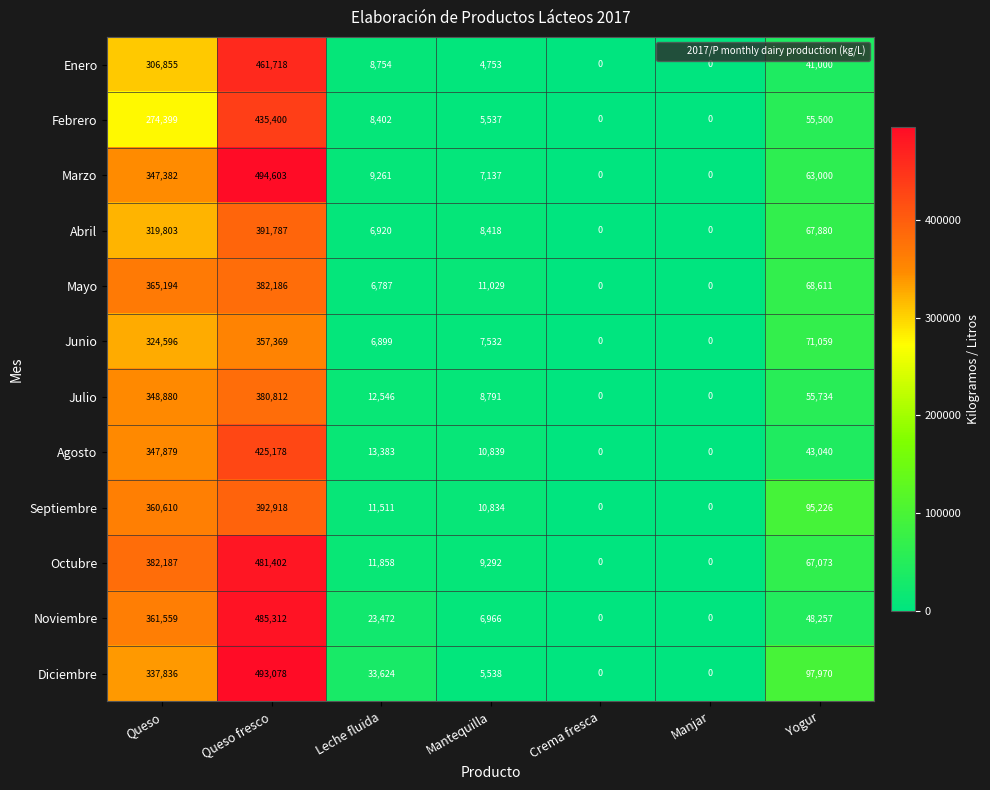

Which series changed the most between Leche fluida and Mantequilla?

Diciembre